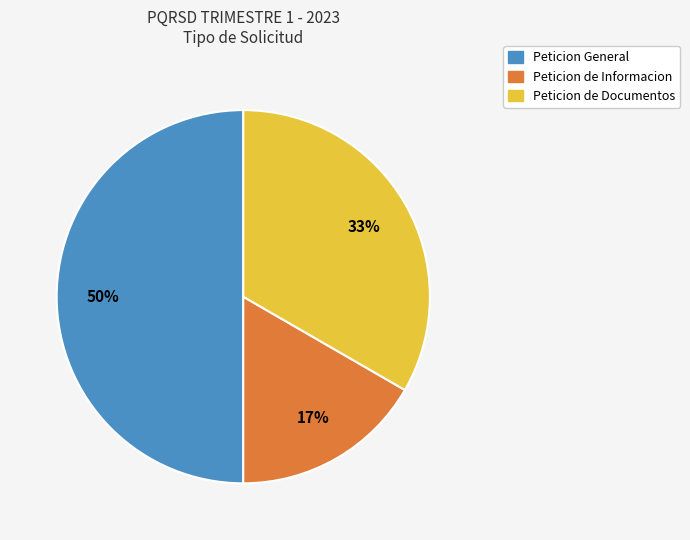

Count the number of slices in the pie.

3